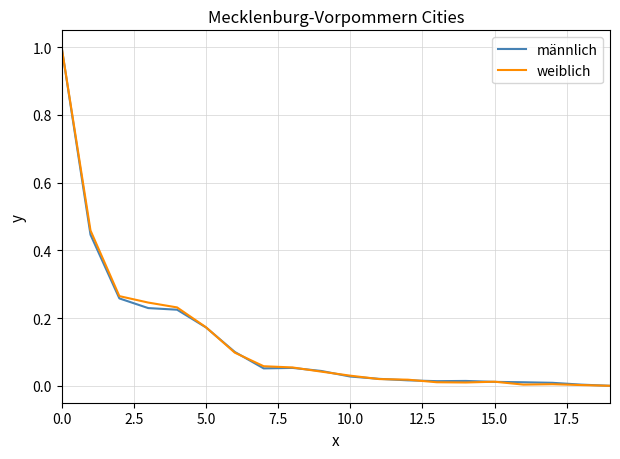

What is the maximum value for männlich?

1.0